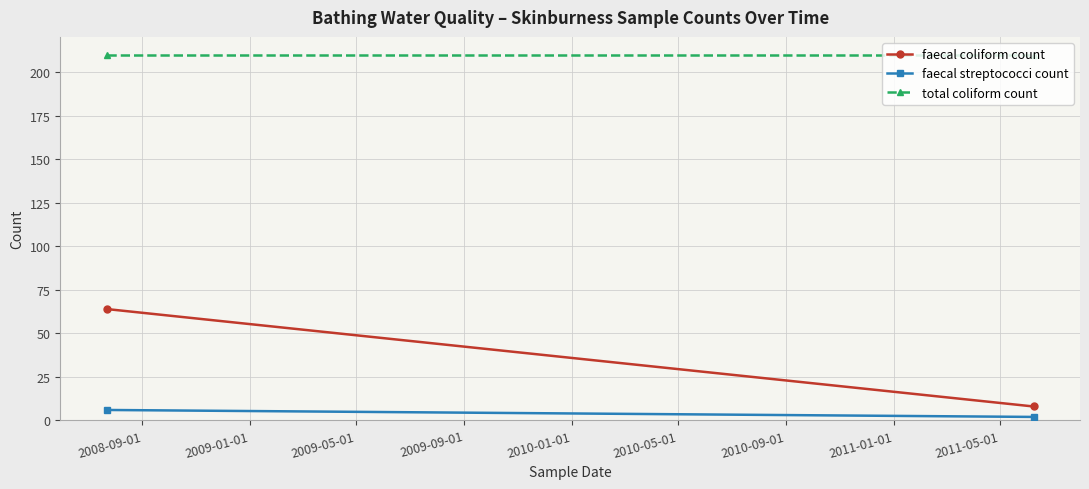

What is the sum of all faecal streptococci count values?

8